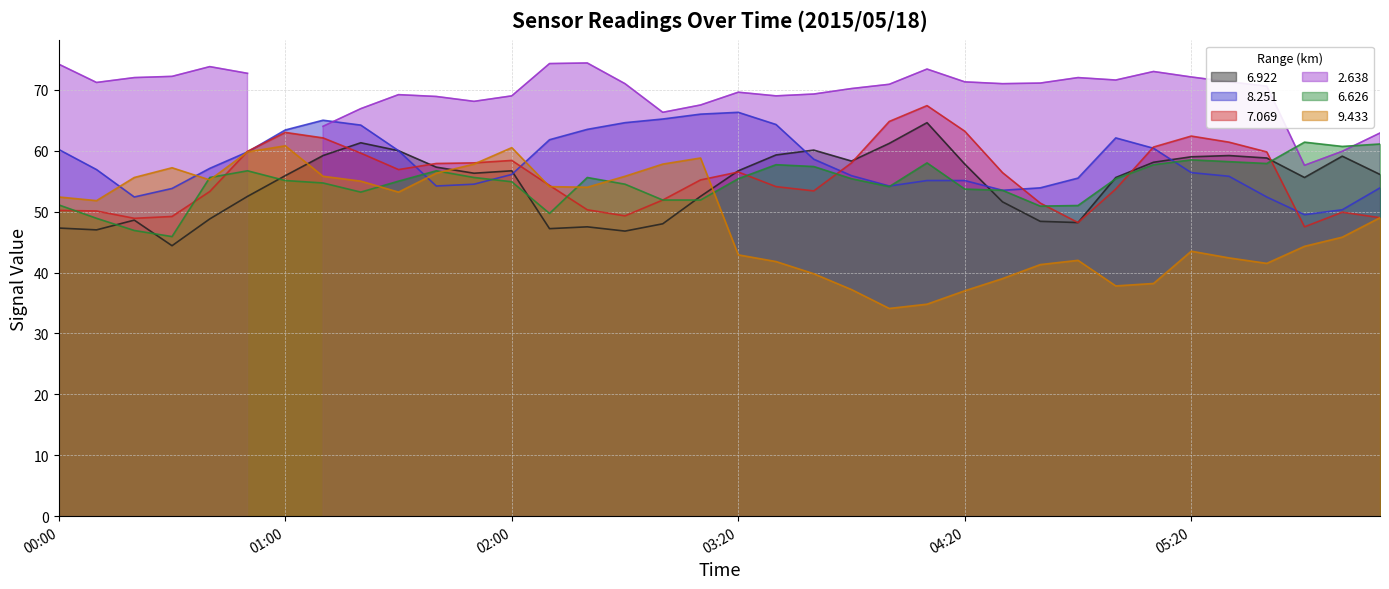

Is it true that 9.433 equals 37.0 at 04:20?

True